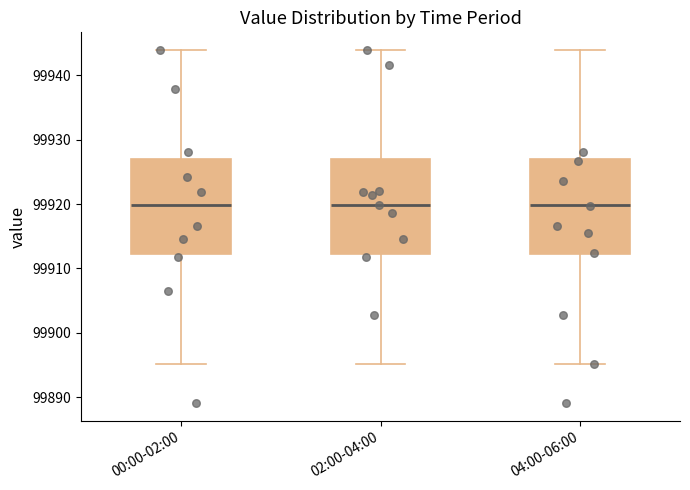

Where does the lower whisker of the box for 02:00-04:00 end on the y-axis? The values are not printed on the chart, so give them approximately, as read against the axis.

99895